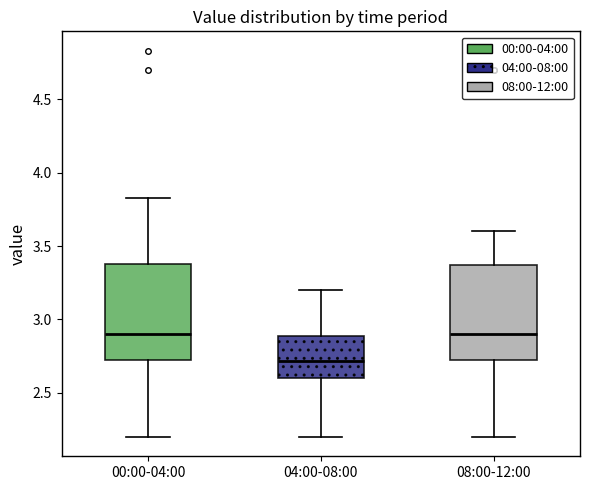

Where does the median line of the box for 00:00-04:00 sit on the y-axis? The values are not printed on the chart, so give them approximately, as read against the axis.

2.90